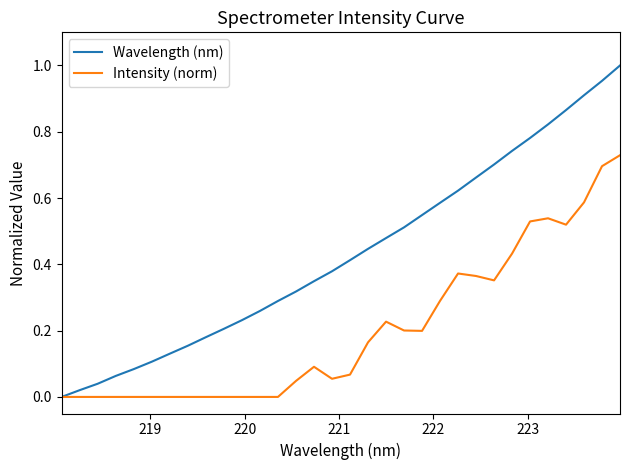

Which series has the largest total across all categories?

Wavelength (nm)